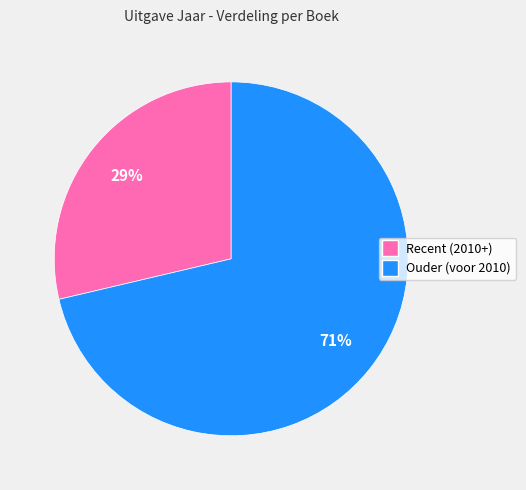

Between Ouder (voor 2010) and Recent (2010+), which is larger?

Ouder (voor 2010)